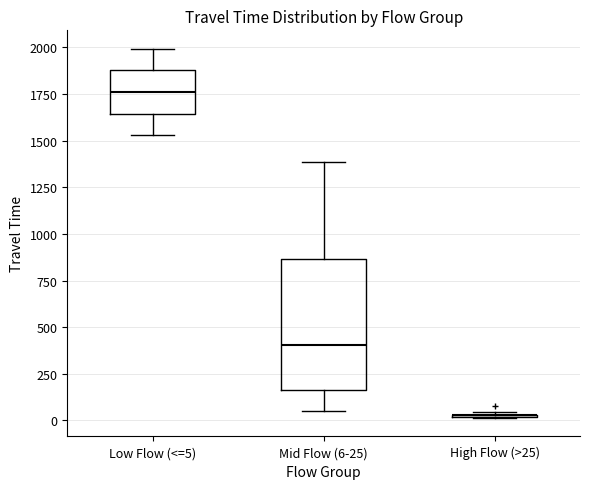

Reading left to right, read every box against the y-axis: the position of its median line, the range the box covers, and the ends of its whiskers. The values are not printed on the chart, so give them approximately, as read against the axis.

Low Flow (<=5): median 1750, box 1650 to 1900, whiskers 1550 to 2000
Mid Flow (6-25): median 400, box 150 to 850, whiskers 50 to 1400
High Flow (>25): box collapsed to a line at 50, whiskers 0 to 50